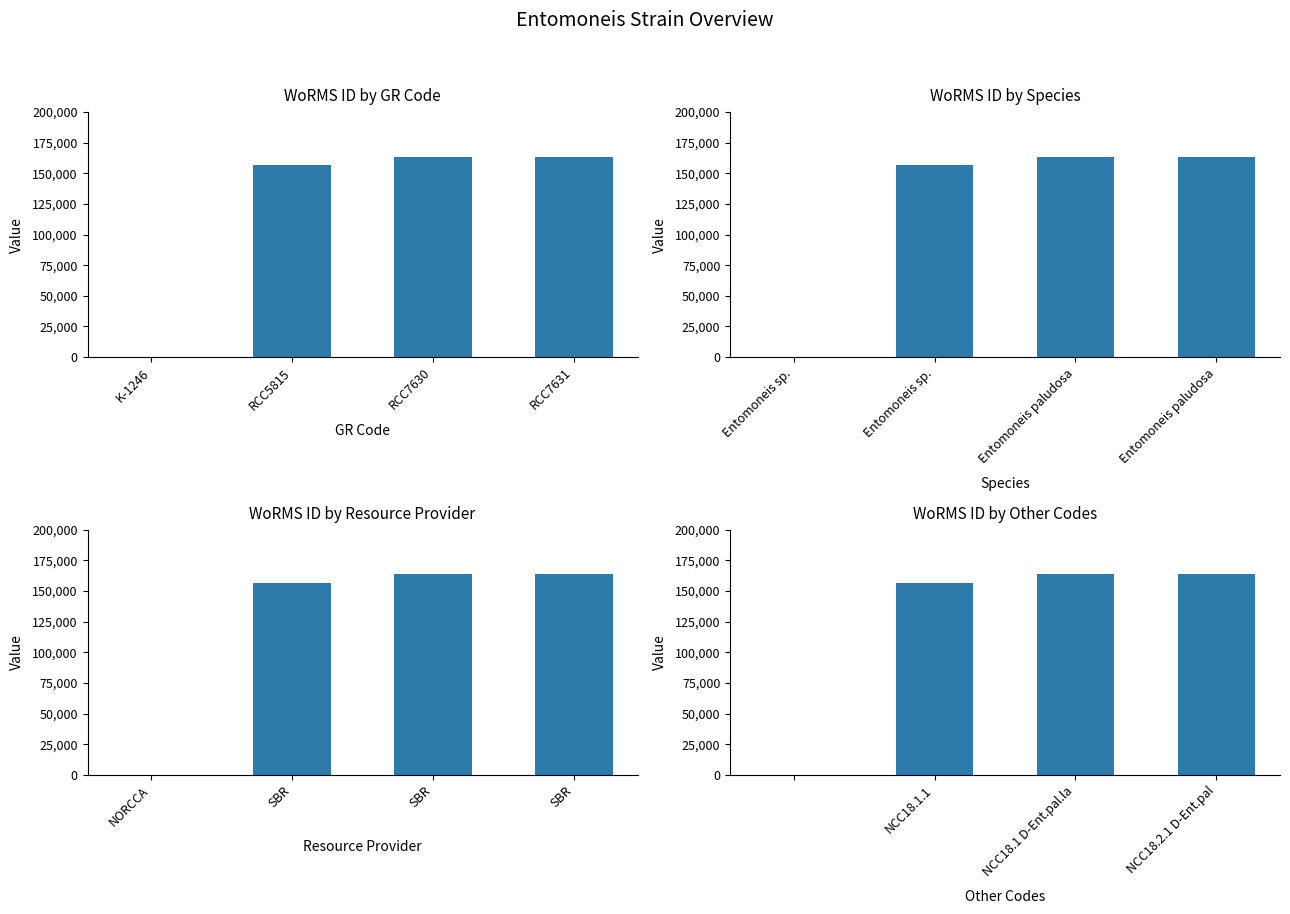

The value at NCC18.1 D-Ent.pal.la is 102727. True or false?

False